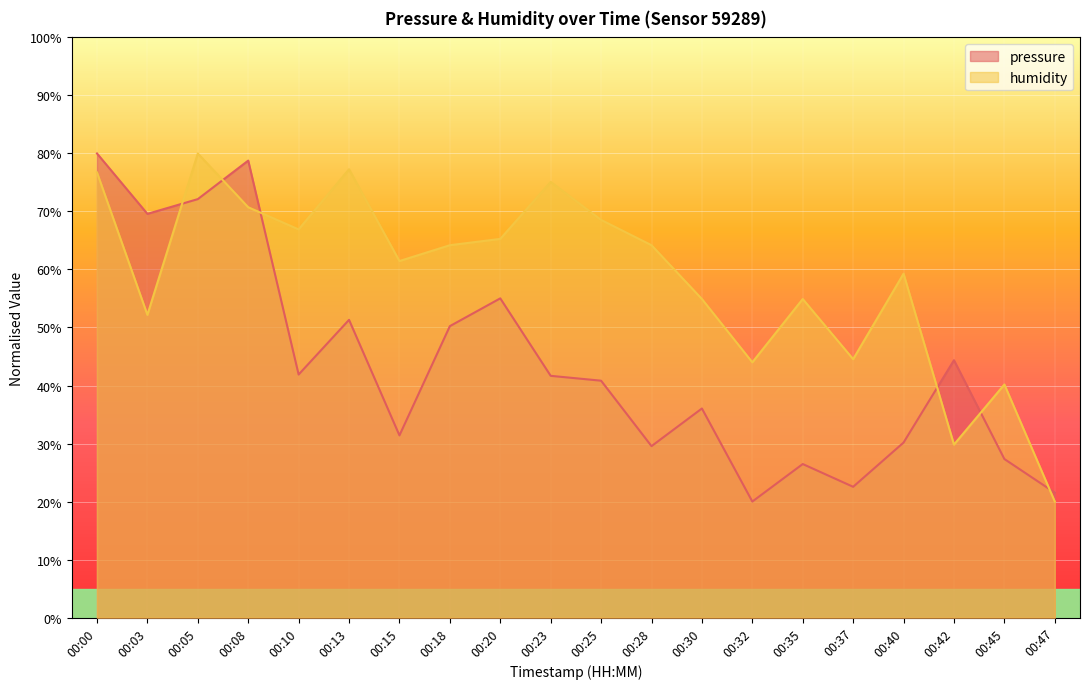

What is the difference between the maximum and second lowest values in the pressure series?

58.5